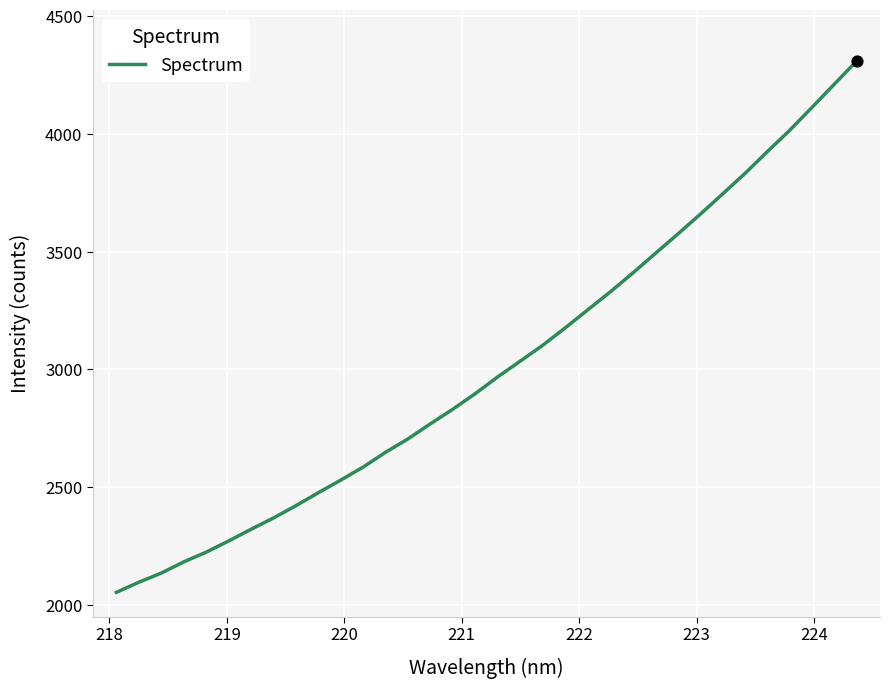

What is the smallest value displayed?

2054.0